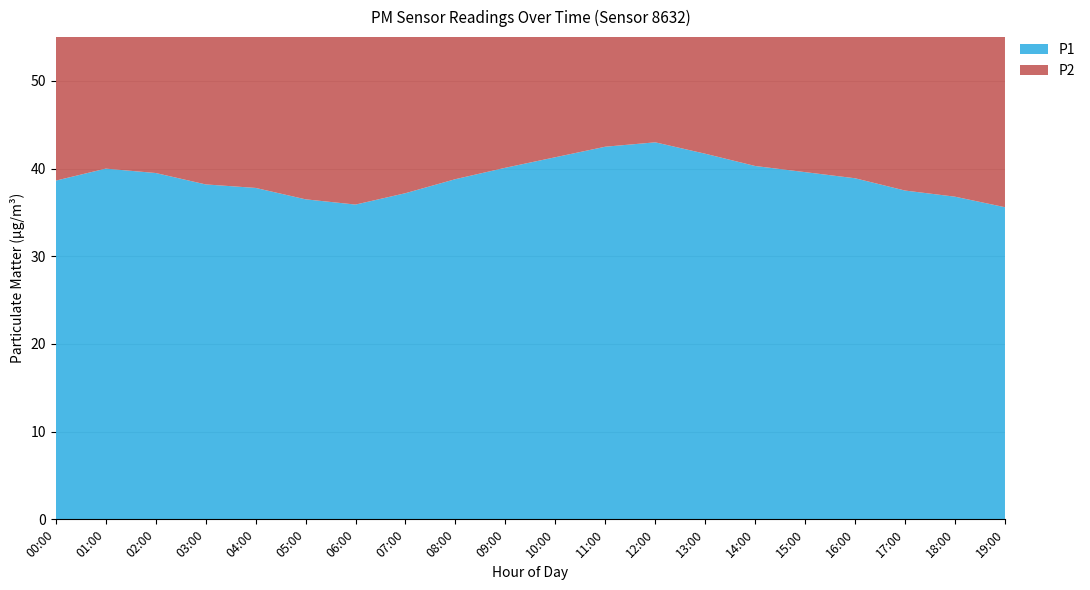

Reading left to right, extract all data points from this chart.

P1: 38.6	40.0	39.5	38.2	37.8	36.5	35.9	37.2	38.8	40.1	41.3	42.5	43.0	41.7	40.3	39.6	38.9	37.5	36.8	35.6
P2: 28.7	31.4	30.5	29.8	29.2	28.4	27.9	28.6	29.7	30.8	31.5	32.2	32.8	31.9	30.7	29.9	29.3	28.8	28.1	27.5